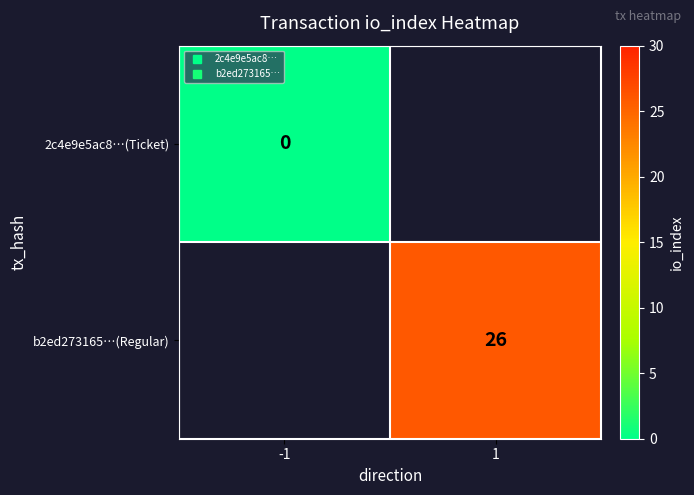

Rank the series by their average value, from lowest to highest.

2c4e9e5ac8…(Ticket), b2ed273165…(Regular)